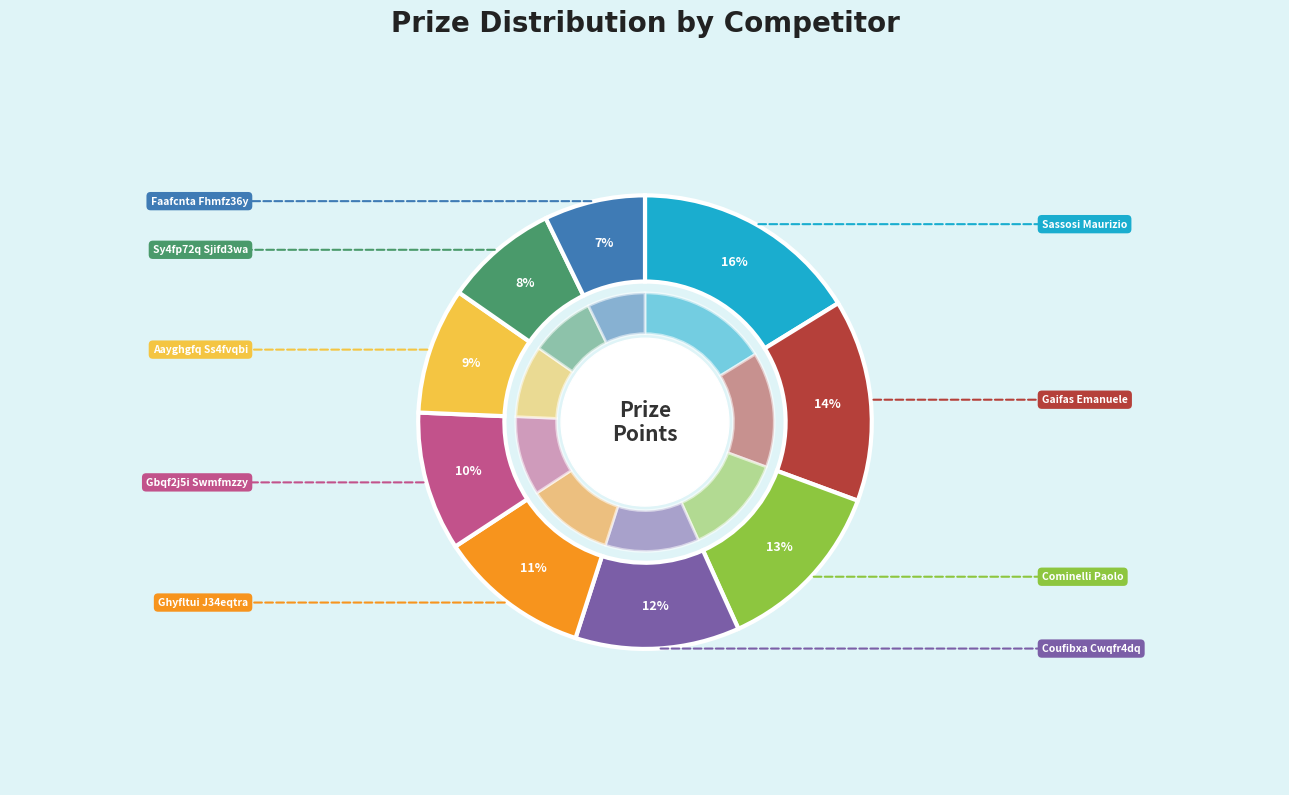

Rank the categories by value from lowest to highest.

Faafcnta Fhmfz36y, Sy4fp72q Sjifd3wa, Aayghgfq Ss4fvqbi, Gbqf2j5i Swmfmzzy, Ghyfltui J34eqtra, Coufibxa Cwqfr4dq, Cominelli Paolo, Gaifas Emanuele, Sassosi Maurizio